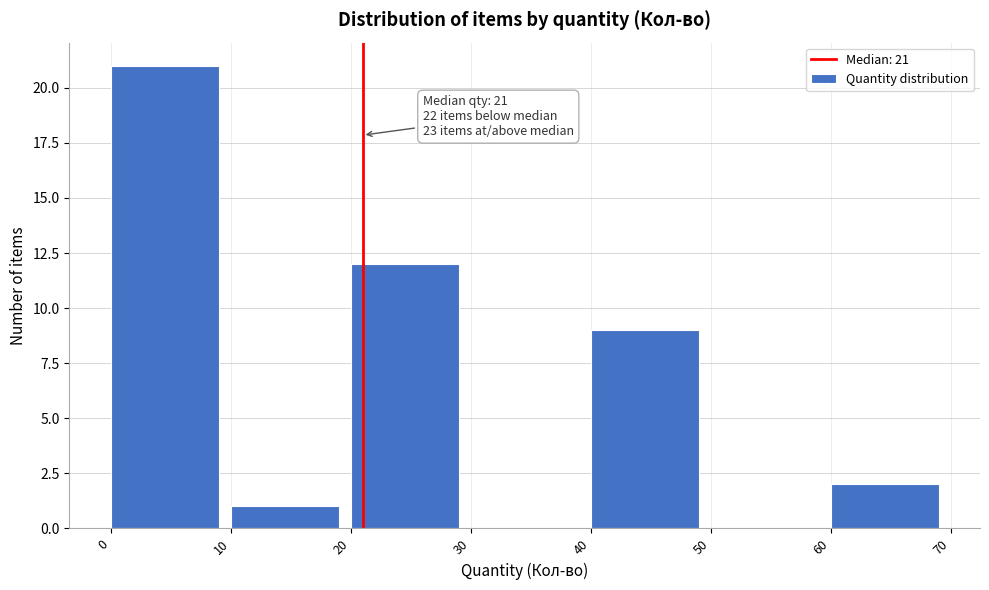

Over which range of the x-axis is the bar tallest?

0 to 10